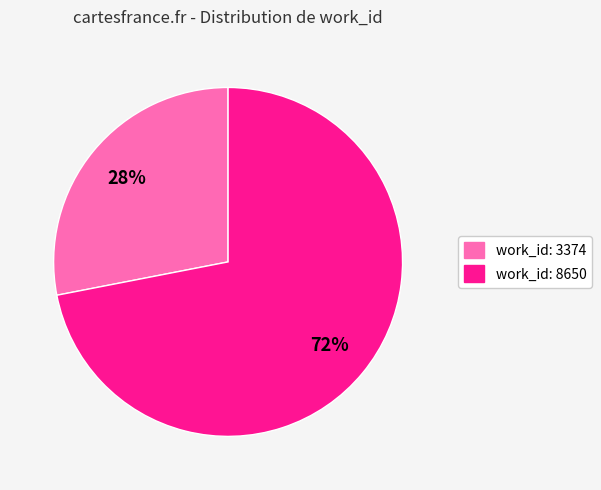

Which has a higher value, work_id: 8650 or work_id: 3374?

work_id: 8650